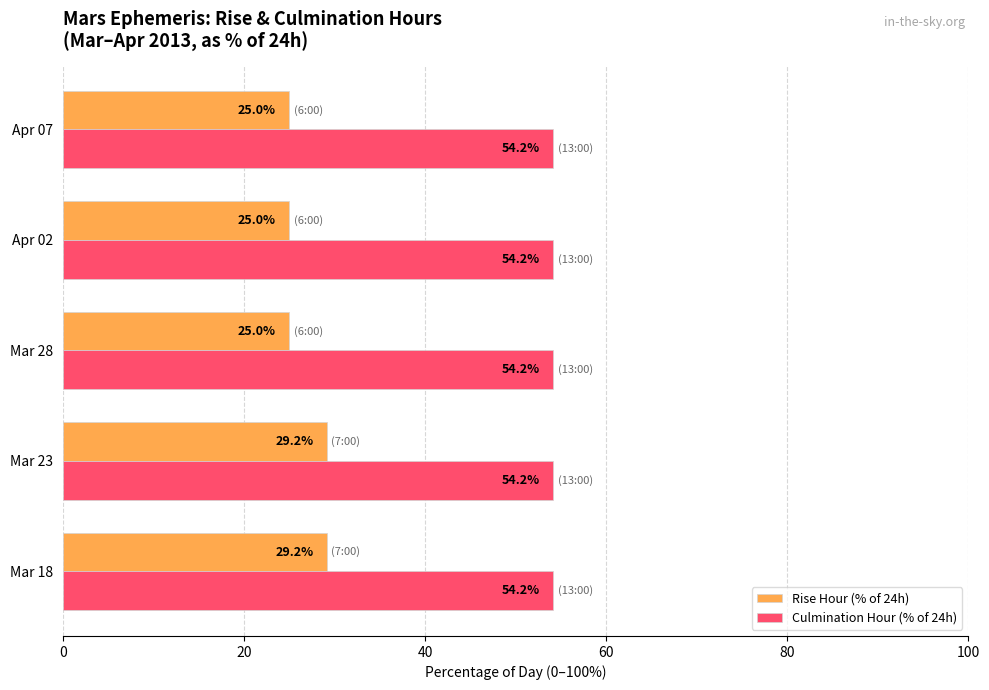

What is the minimum value for Rise Hour (% of 24h)?

25.0